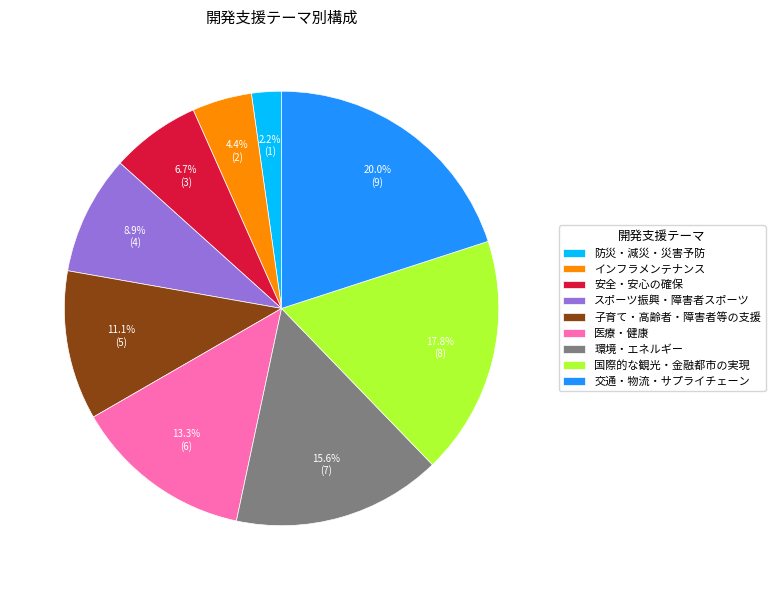

To the nearest percent, what percentage of the pie is 医療・健康?

13%